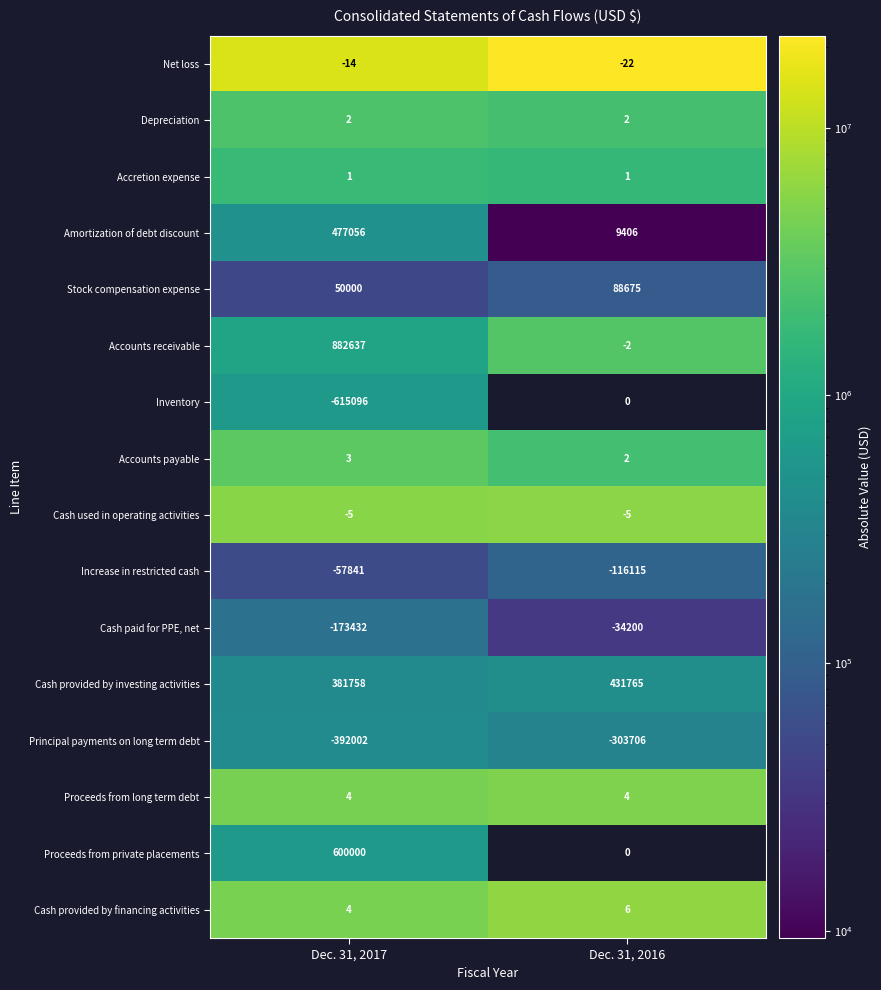

What is the sum of all Inventory values?

-615096